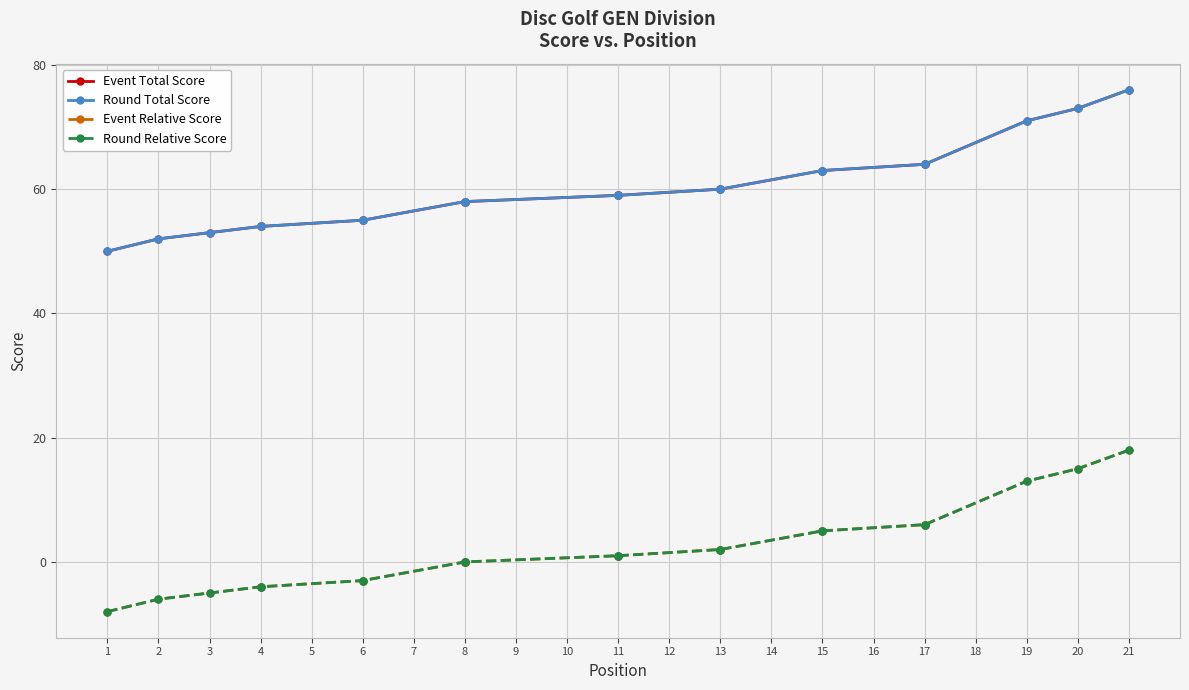

True or false: Event Total Score has a value of 13 at 2.

False